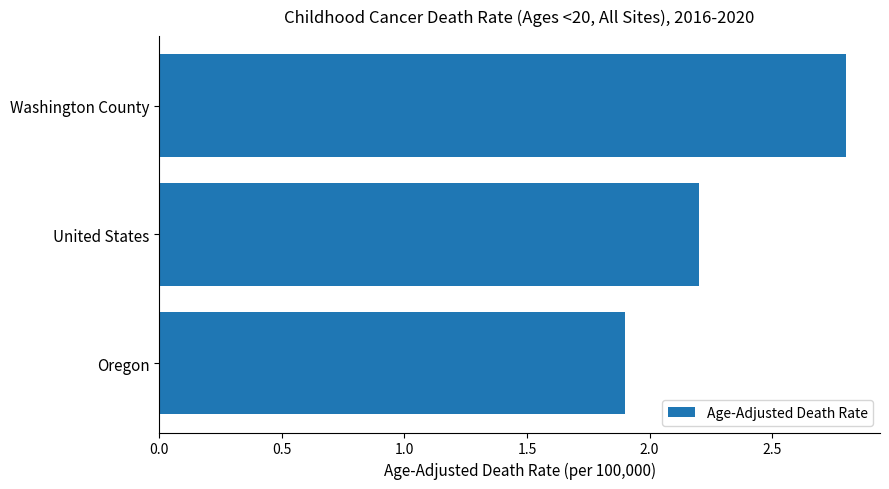

What is the change in value from United States to Washington County?

+0.6